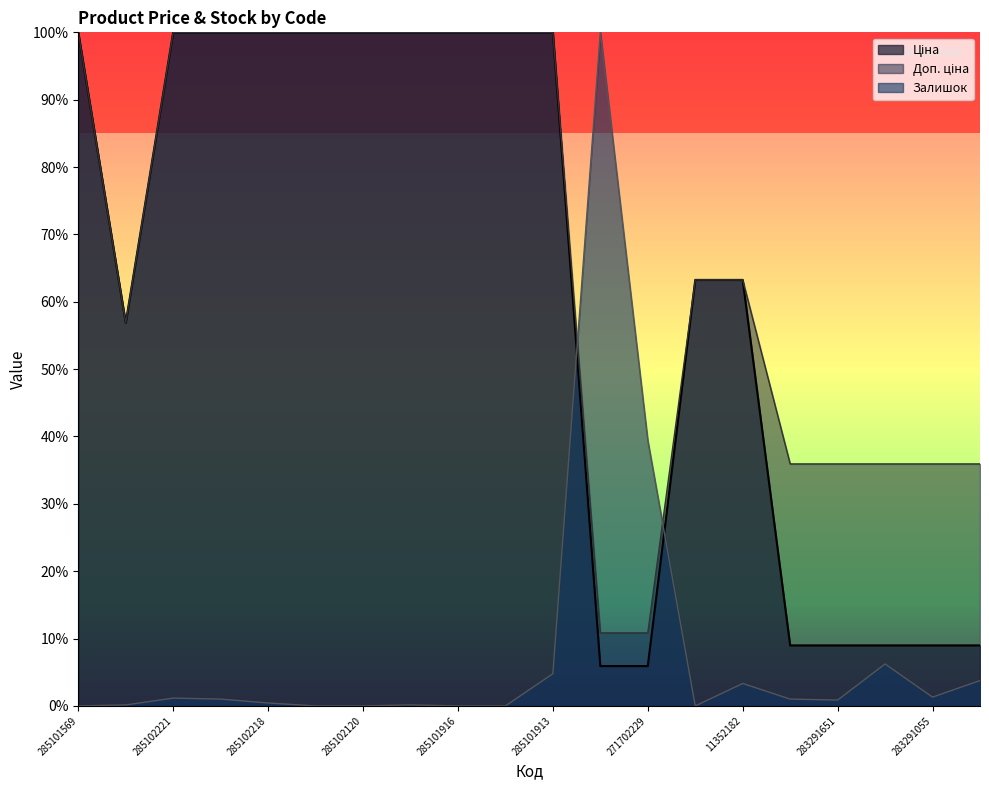

Reading left to right, extract all data points from this chart.

Ціна: 285101569=100.0	10832185=56.9	285102221=100.0	285102219=100.0	285102218=100.0	285102216=100.0	285102120=100.0	285102044=100.0	285101916=100.0	285101915=100.0	285101913=100.0	271702230=5.9	271702229=5.9	11352184=63.2	11352182=63.2	283291856=9.0	283291651=9.0	283291650=9.0	283291055=9.0	283291052=9.0
Доп. ціна: 285101569=100.0	10832185=56.9	285102221=100.0	285102219=100.0	285102218=100.0	285102216=100.0	285102120=100.0	285102044=100.0	285101916=100.0	285101915=100.0	285101913=100.0	271702230=10.8	271702229=10.8	11352184=63.2	11352182=63.2	283291856=35.9	283291651=35.9	283291650=35.9	283291055=35.9	283291052=35.9
Залишок: 285101569=0.0	10832185=0.1	285102221=1.2	285102219=1.0	285102218=0.4	285102216=0.0	285102120=0.0	285102044=0.1	285101916=0.0	285101915=0.0	285101913=4.8	271702230=100.0	271702229=39.4	11352184=0.0	11352182=3.3	283291856=1.0	283291651=0.9	283291650=6.2	283291055=1.3	283291052=3.8